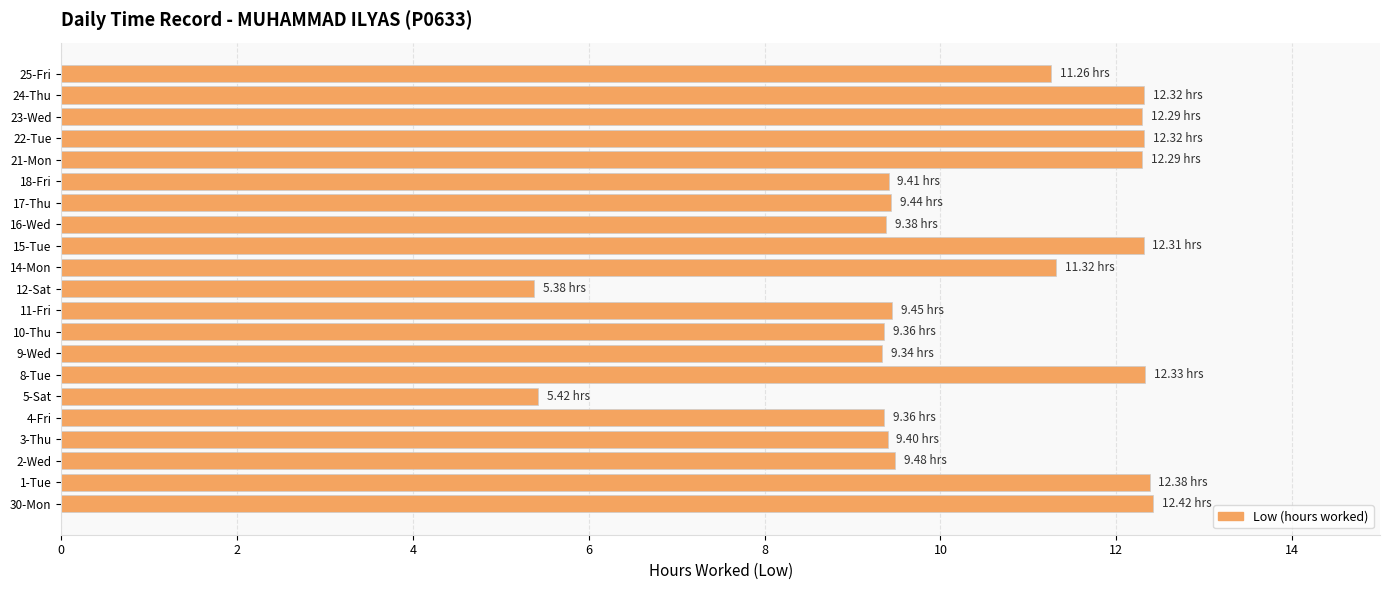

What is the maximum value shown in the chart?

12.4